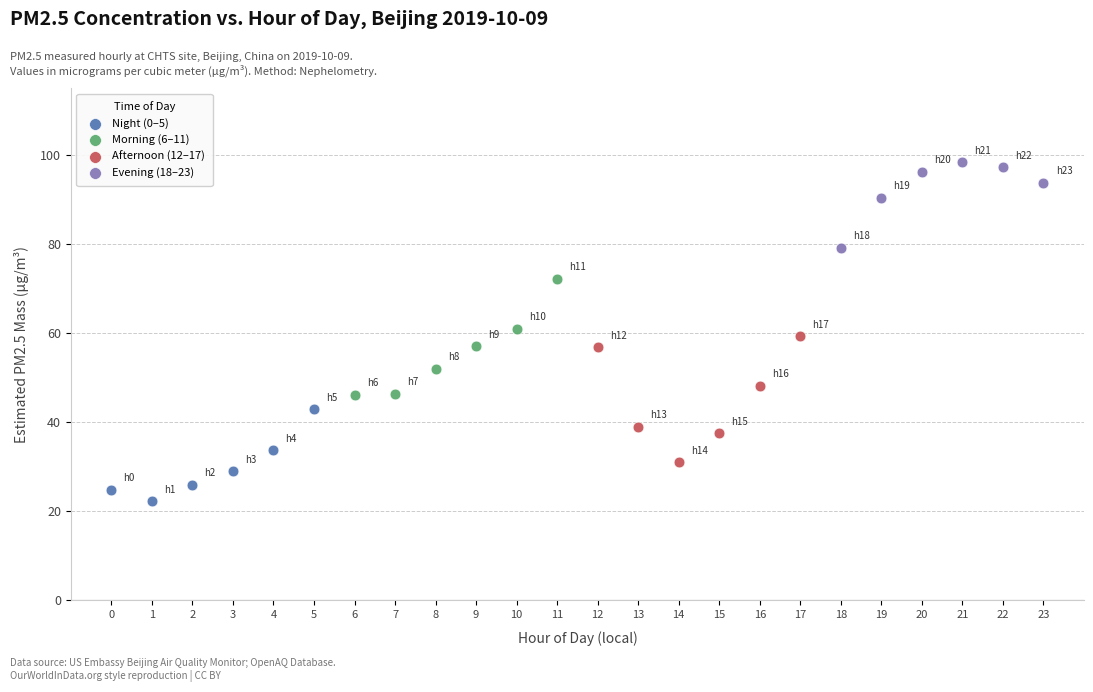

Which series reaches the minimum Y coordinate?

Night (0–5)